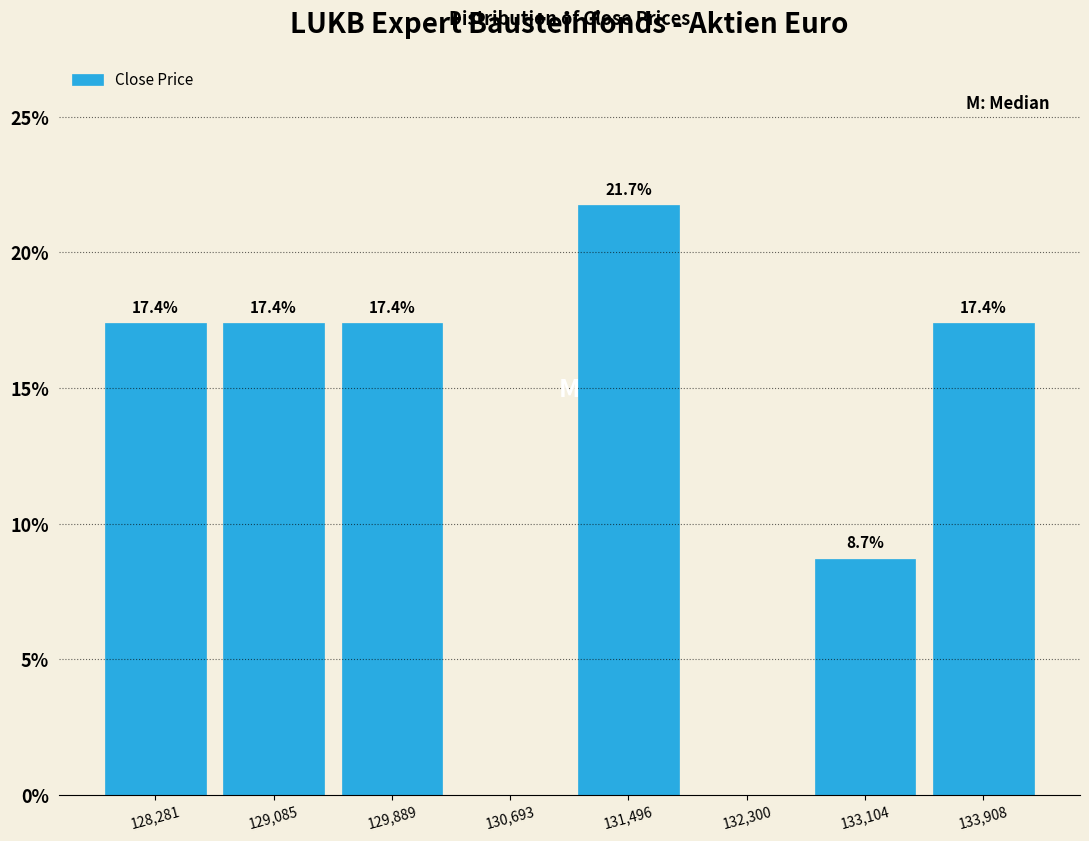

Which range on the x-axis has the tallest bar?

131100 to 131900